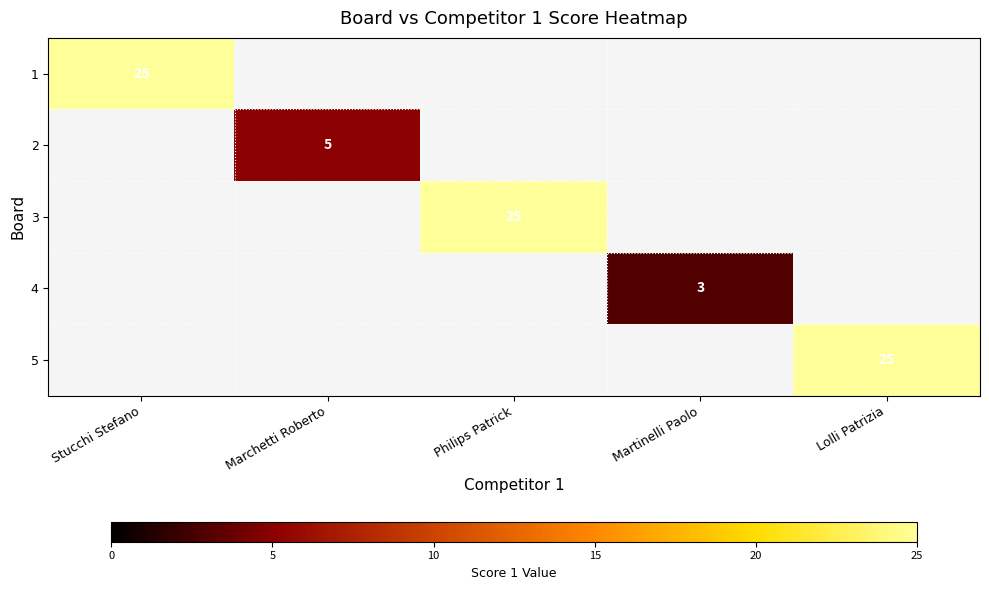

What is the smallest value displayed?

3.0